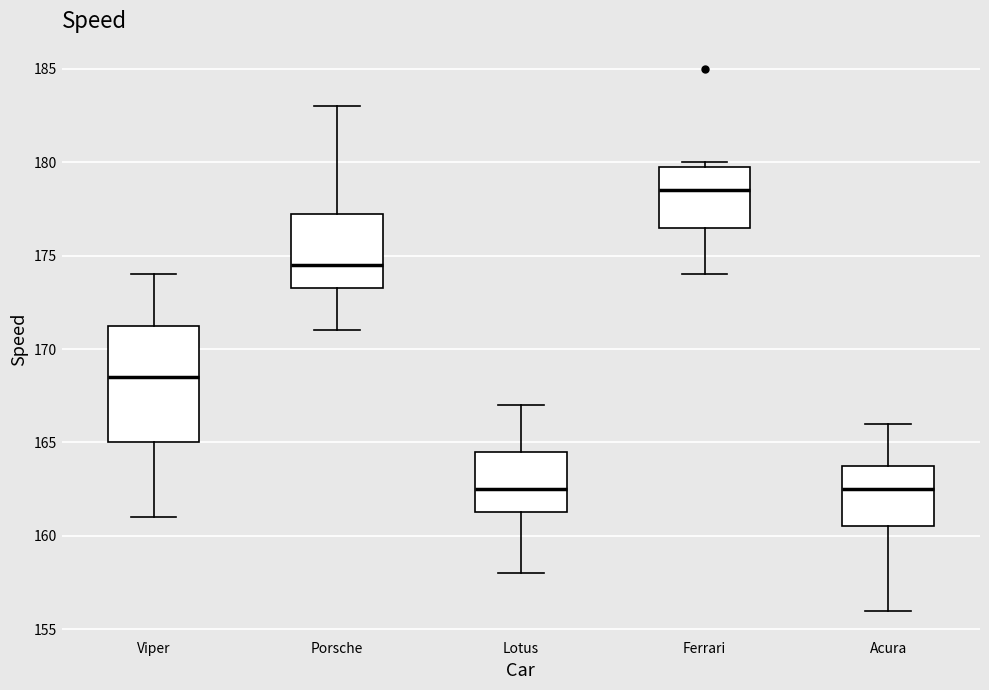

Reading left to right, transcribe this box plot: for each box, give where its median line is, the range the box spans, and where its two whiskers end, as read against the y-axis. The values are not printed on the chart, so give them approximately, as read against the axis.

Viper: median 168.5, box 165.0 to 171.5, whiskers 161.0 to 174.0
Porsche: median 174.5, box 173.5 to 177.5, whiskers 171.0 to 183.0
Lotus: median 162.5, box 161.5 to 164.5, whiskers 158.0 to 167.0
Ferrari: median 178.5, box 176.5 to 180.0, whiskers 174.0 to 180.0 (just above the box's upper edge)
Acura: median 162.5, box 160.5 to 164.0, whiskers 156.0 to 166.0